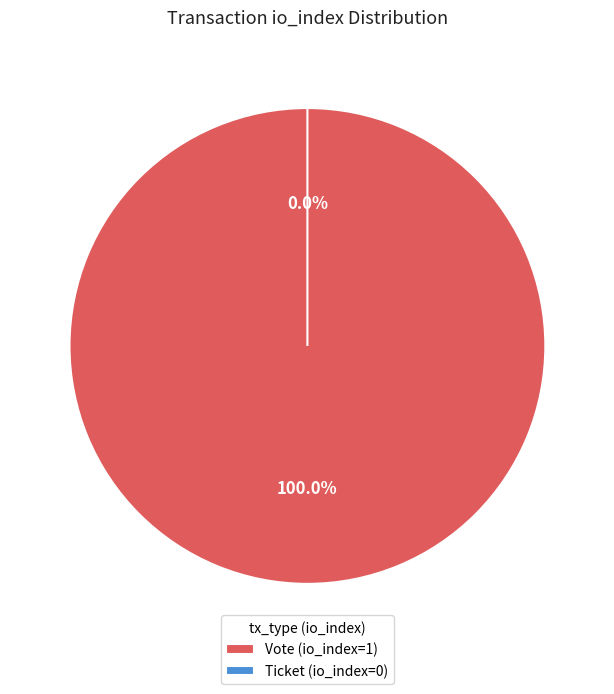

Which slice is the smallest?

Ticket (io_index=0)